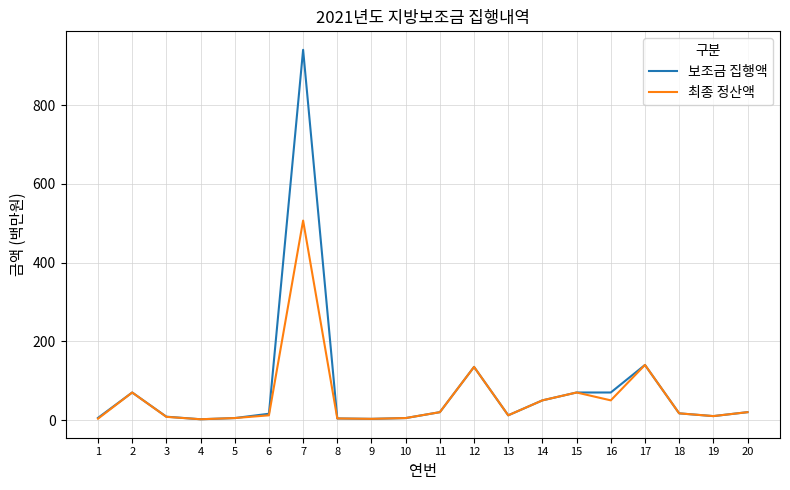

Which series has the largest range (max minus min)?

보조금 집행액